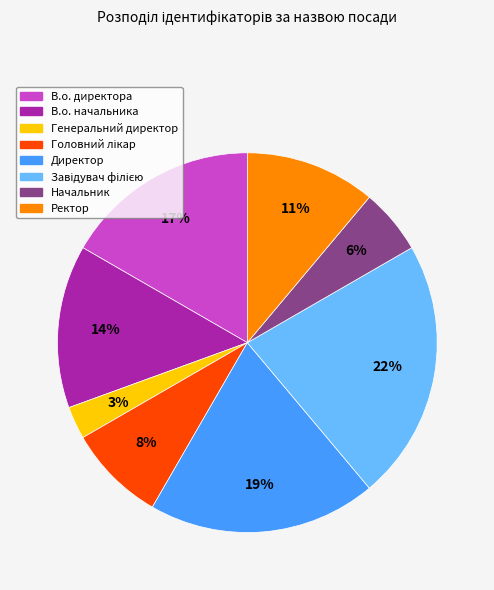

Does any single category account for the majority?

No